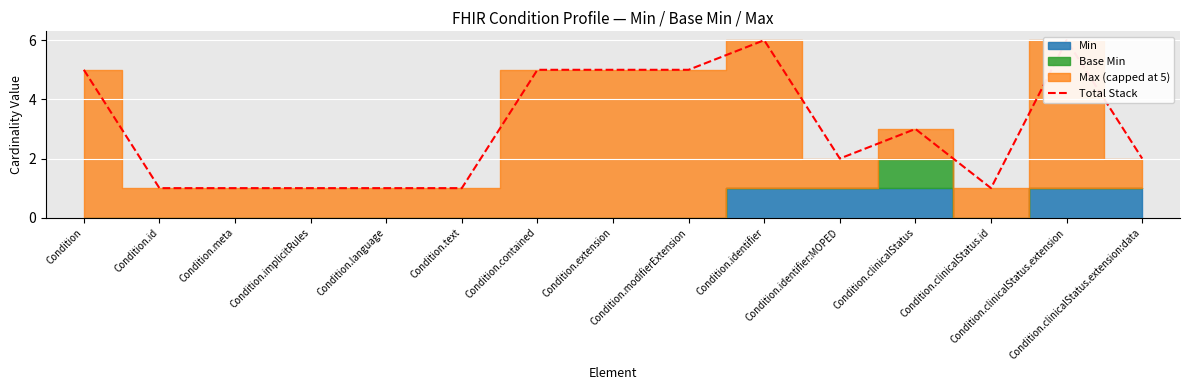

What is the minimum value shown in the chart?

1